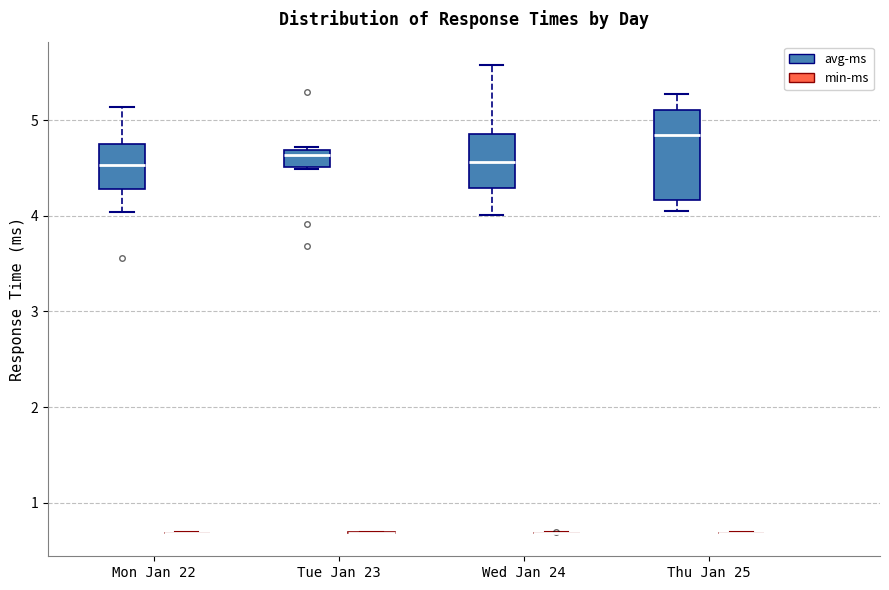

Reading left to right, transcribe this box plot: for each box, give where its median line is, the range the box spans, and where its two whiskers end, as read against the y-axis. The values are not printed on the chart, so give them approximately, as read against the axis.

Mon Jan 22 (avg-ms): median 4.5, box 4.3 to 4.7, whiskers 4.0 to 5.1
Mon Jan 22 (min-ms): box collapsed to a line at 0.7, whiskers 0.7 to 0.7
Tue Jan 23 (avg-ms): median 4.6, box 4.5 to 4.7, whiskers 4.5 to 4.7
Tue Jan 23 (min-ms): box collapsed to a line at 0.7, whiskers 0.7 to 0.7
Wed Jan 24 (avg-ms): median 4.6, box 4.3 to 4.9, whiskers 4.0 to 5.6
Wed Jan 24 (min-ms): box collapsed to a line at 0.7, whiskers 0.7 to 0.7
Thu Jan 25 (avg-ms): median 4.8, box 4.2 to 5.1, whiskers 4.1 to 5.3
Thu Jan 25 (min-ms): box collapsed to a line at 0.7, whiskers 0.7 to 0.7